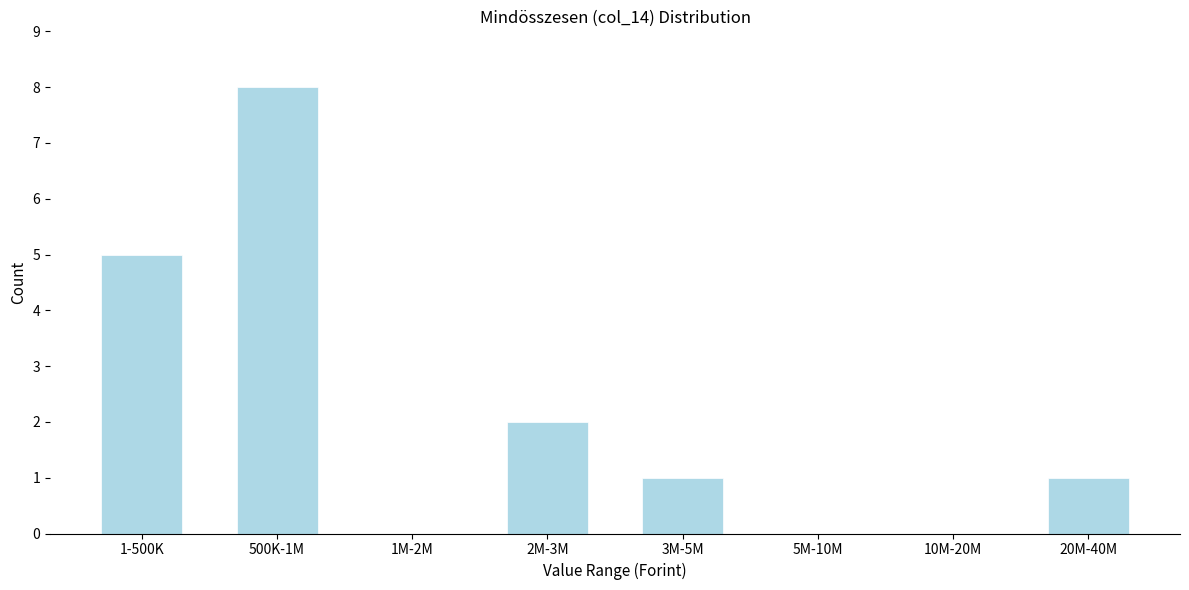

Reading left to right, transcribe all the data shown in this chart.

1-500K=5	500K-1M=8	1M-2M=0	2M-3M=2	3M-5M=1	5M-10M=0	10M-20M=0	20M-40M=1